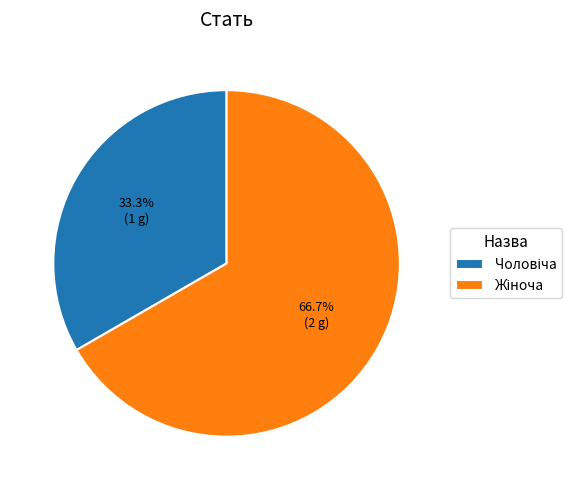

Is there any slice that represents more than half of the pie?

Yes